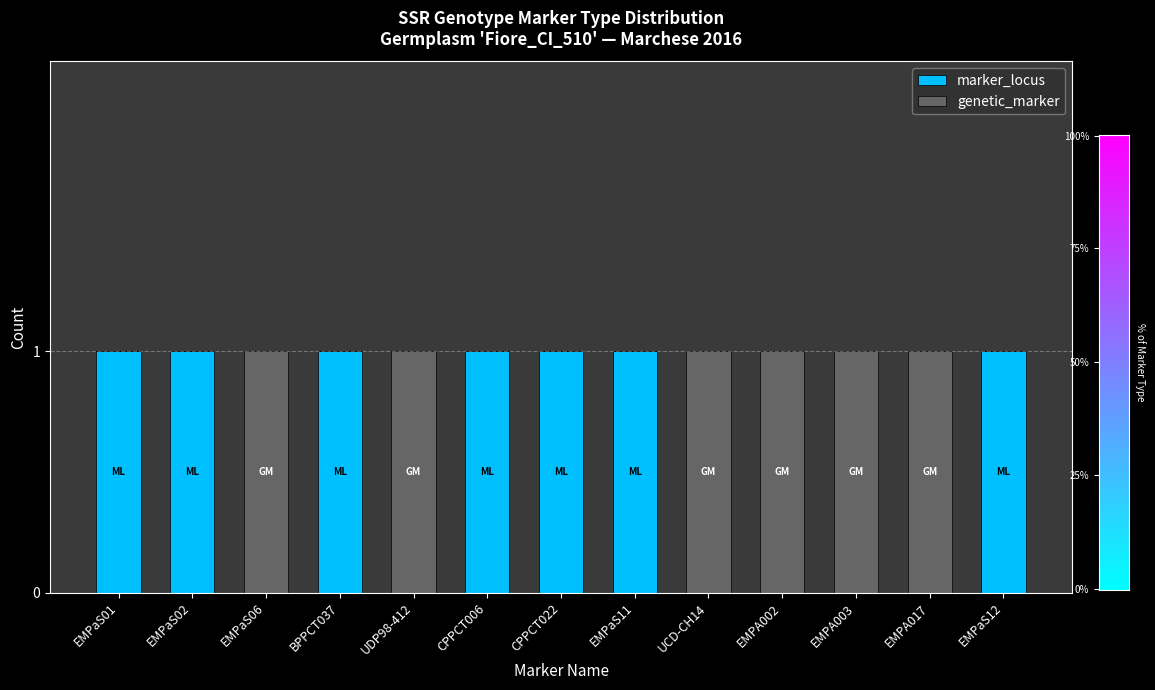

The value of marker_locus at EMPA003 is 0. True or false?

True